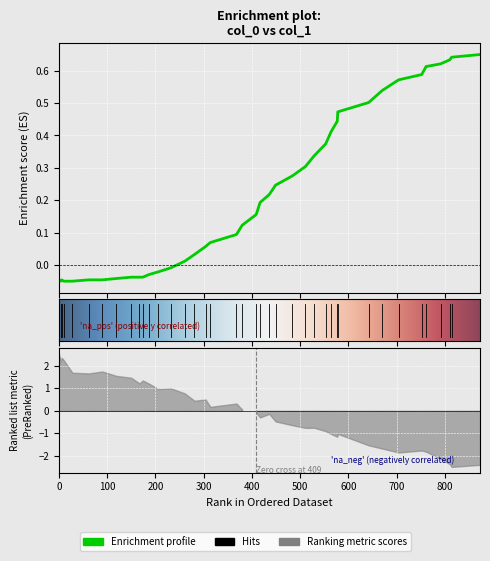

The value at 304 is 0.1. True or false?

False